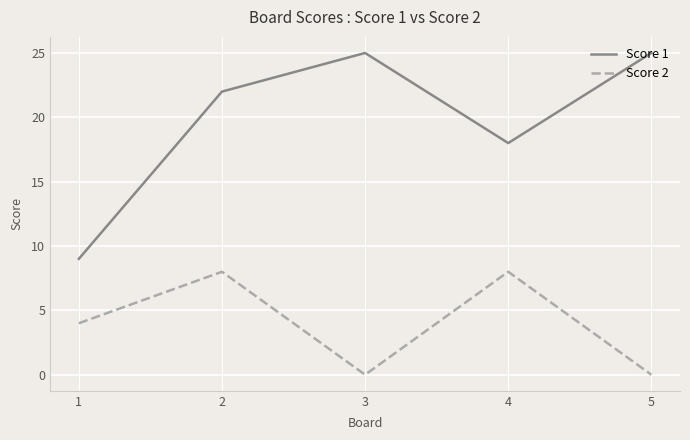

Count the Score 2 values in the range 0 to 8.

5